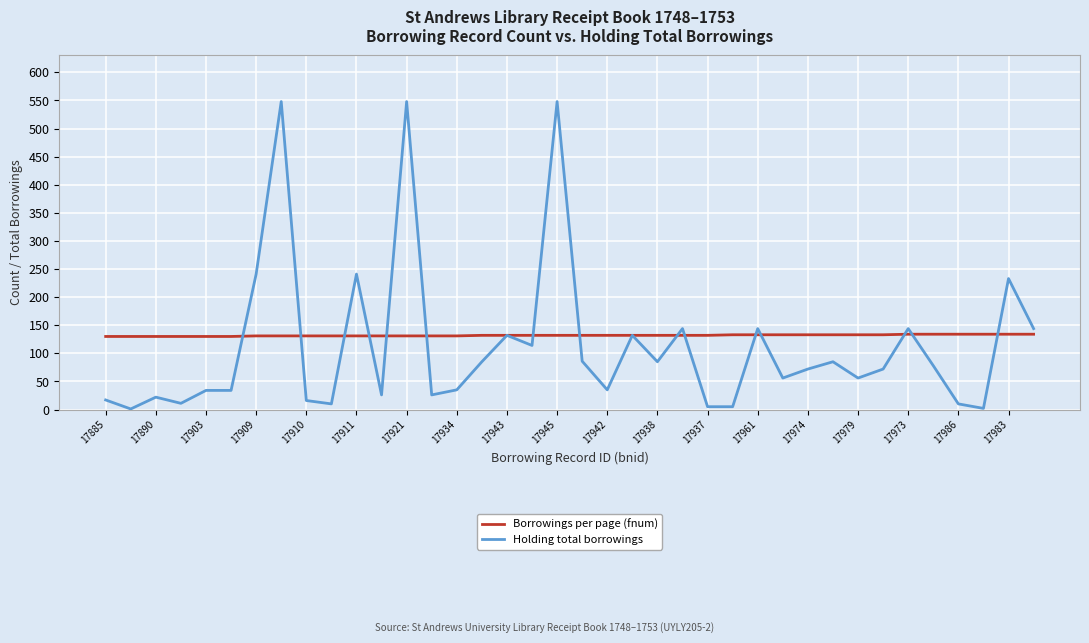

How many distinct data groups are displayed?

2